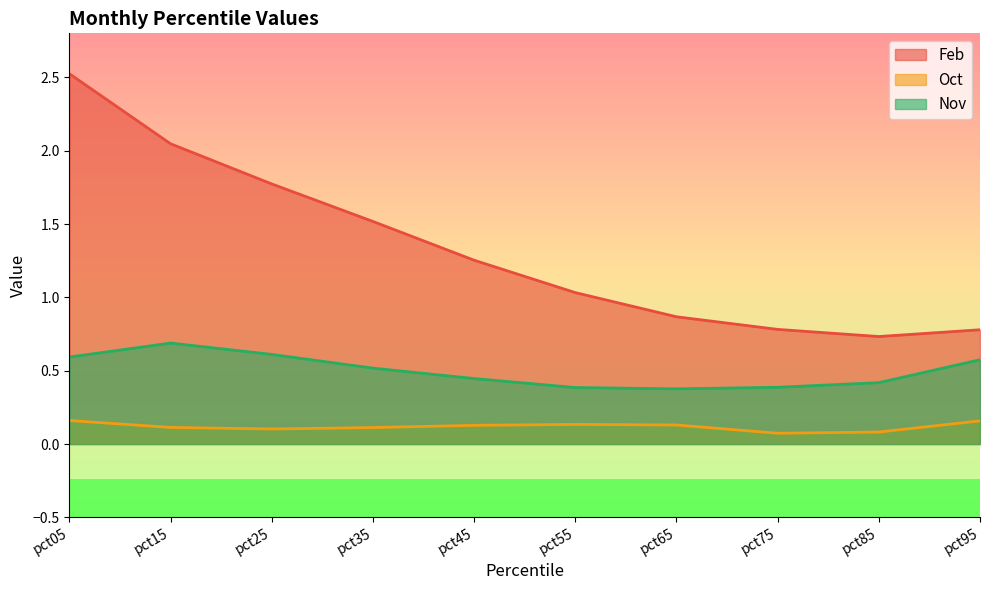

Which series has the largest range (max minus min)?

Feb